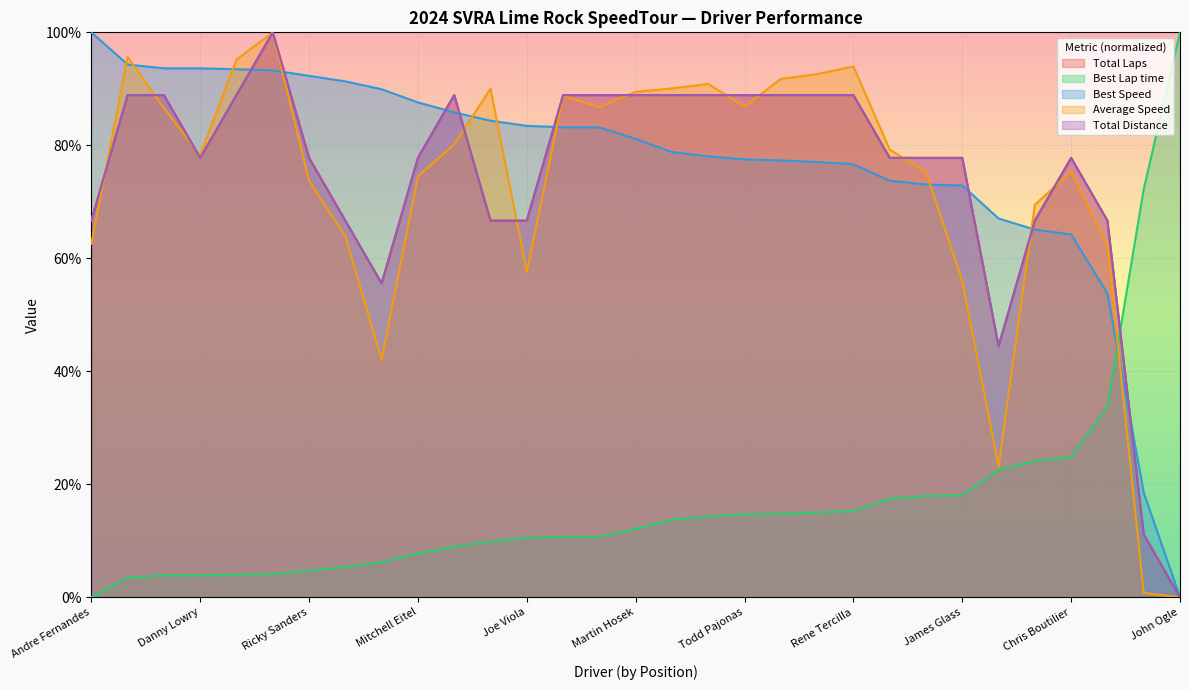

List the labels in order of Total Laps value, largest first.

Chris Coffey, John Reisman, Jim Scott, Zach & Maxwell Ehrlich, Jenn Krpata, Kurt Uzbay, Glenn Every, Martin Hosek, Colin Cohen, Travis Washay, Todd Pajonas, Ronald Lombardo, Maurizio Cerasoli, Rene Tercilla, Danny Lowry, Ricky Sanders, Mitchell Eitel, Tim Bauder, Scott Simpson, James Glass, Chris Boutilier, Andre Fernandes, Joey DaSilva, Joshua Carlson, Joe Viola, Victor Corda, Sam Every, David Jans, Erik Skibsrud, Jonathan Draper, John Ogle